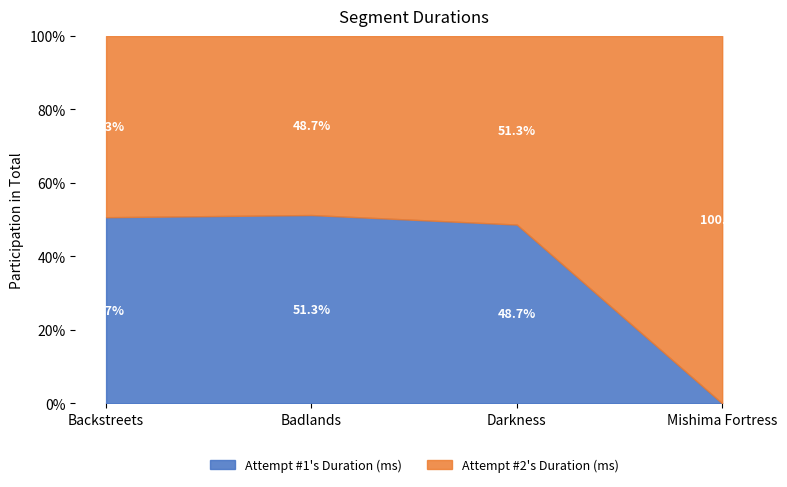

How many Attempt #2's Duration (ms) values are between 91175 and 107831?

3